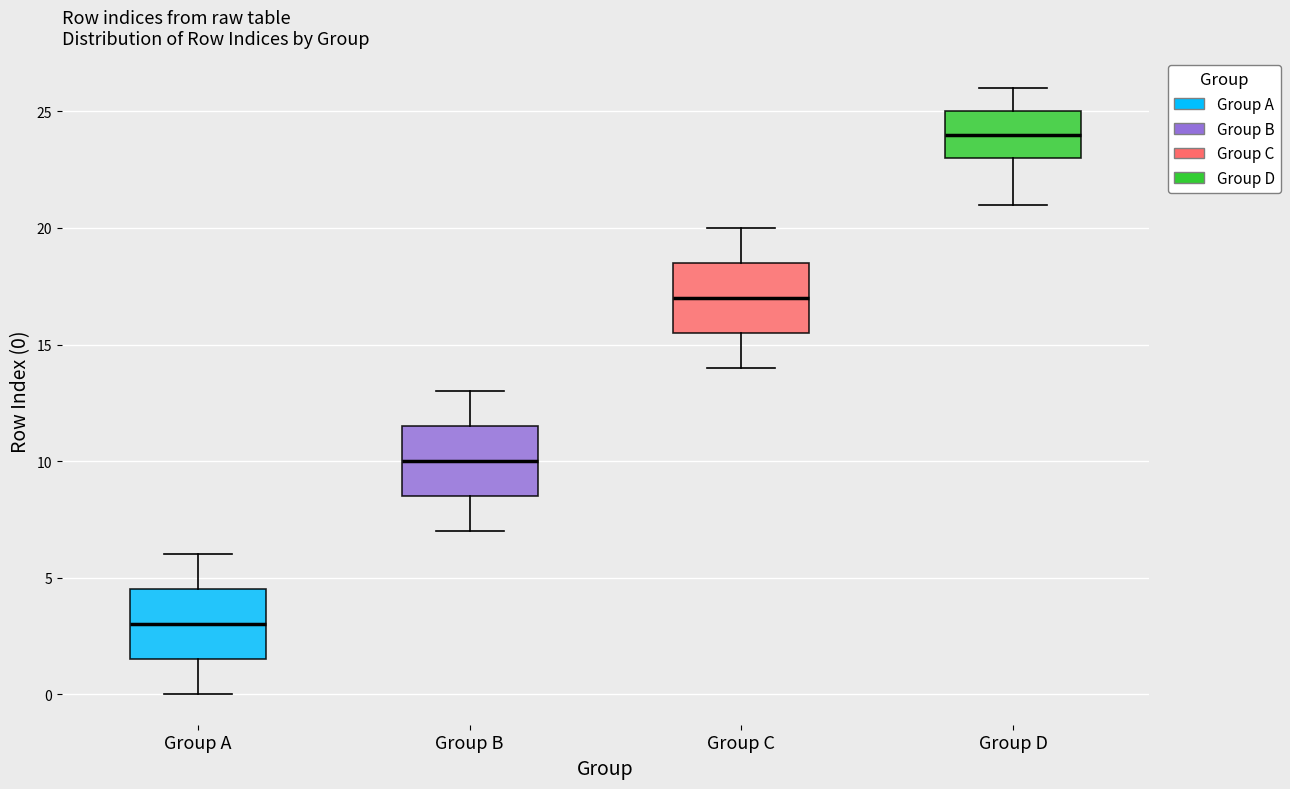

Reading left to right, transcribe this box plot: for each box, give where its median line is, the range the box spans, and where its two whiskers end, as read against the y-axis. The values are not printed on the chart, so give them approximately, as read against the axis.

Group A: median 3.0, box 1.5 to 4.5, whiskers 0.0 to 6.0
Group B: median 10.0, box 8.5 to 11.5, whiskers 7.0 to 13.0
Group C: median 17.0, box 15.5 to 18.5, whiskers 14.0 to 20.0
Group D: median 24.0, box 23.0 to 25.0, whiskers 21.0 to 26.0